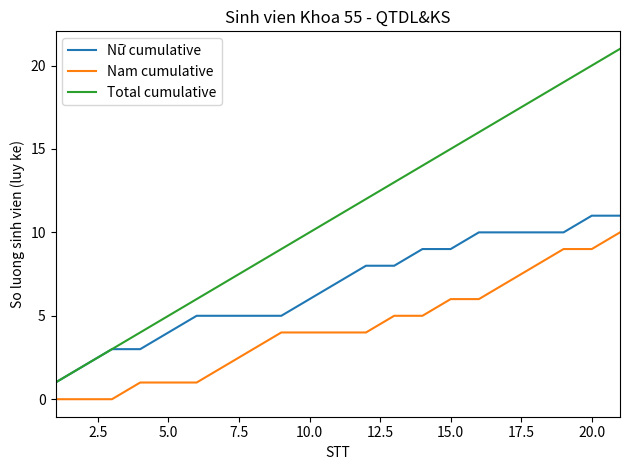

Rank the series by their average value, from highest to lowest.

Total cumulative, Nữ cumulative, Nam cumulative